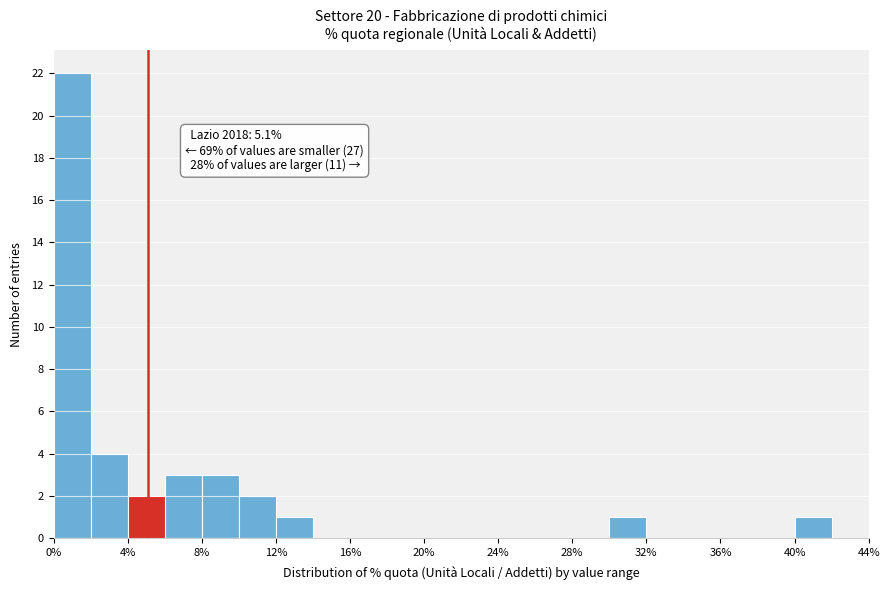

Which range on the x-axis has the tallest bar?

0 to 2